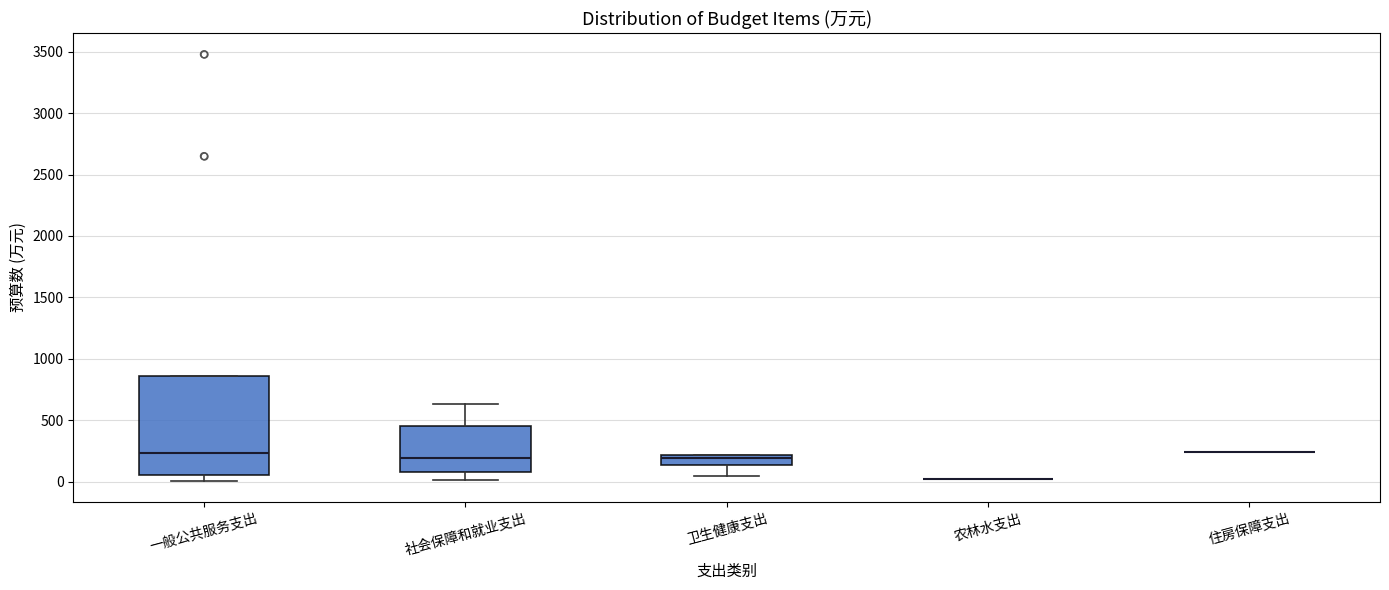

Where is the lower edge of the box for 一般公共服务支出 on the y-axis? The values are not printed on the chart, so give them approximately, as read against the axis.

50